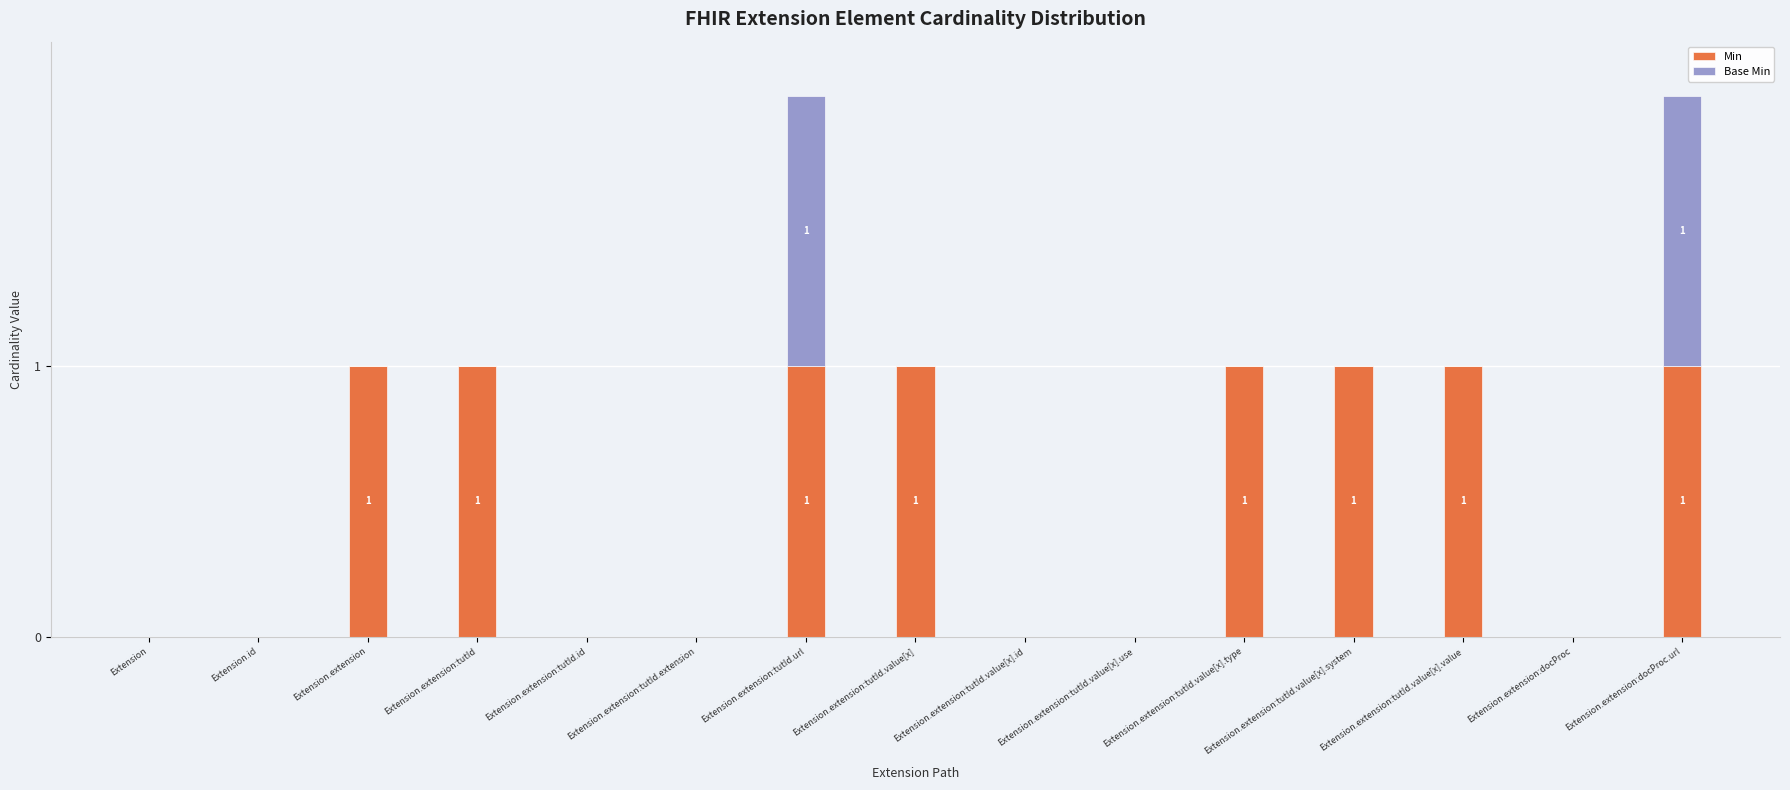

What is the sum of all Min values?

8